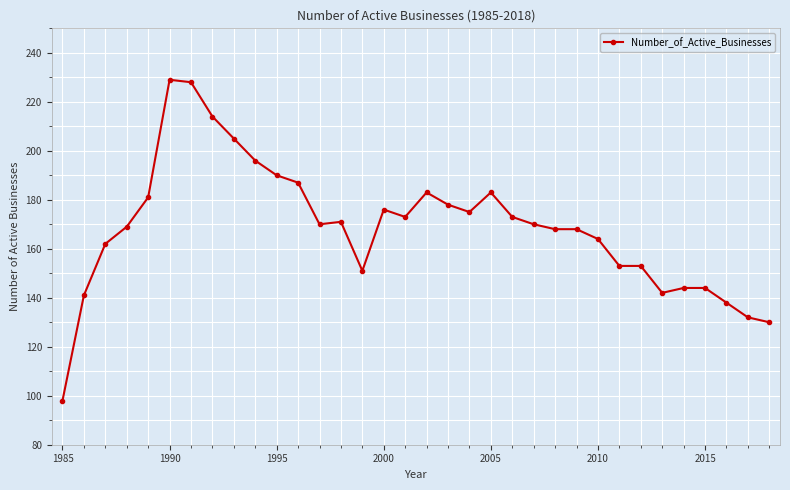

What is the value of the 24th point from the left?

168